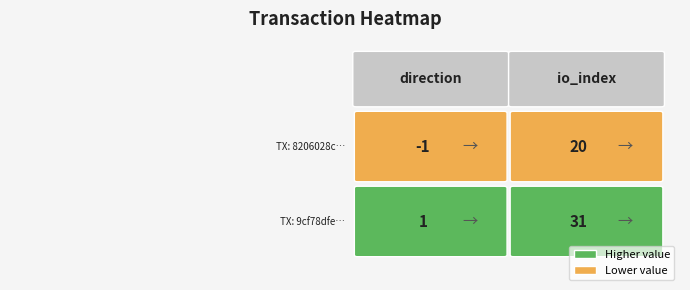

Reading left to right, transcribe all the data shown in this chart.

8206028c...: -1	20
9cf78dfe...: 1	31